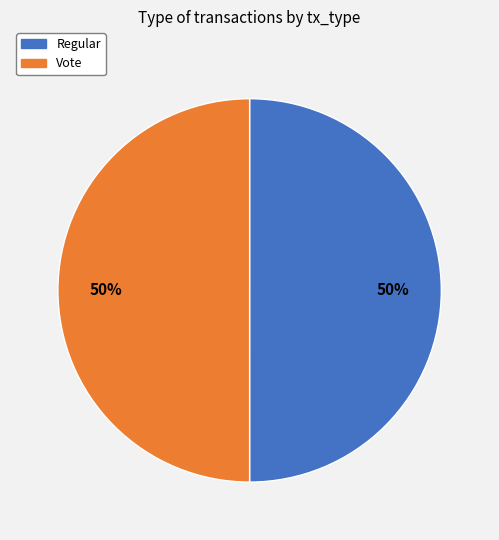

How many slices are in this pie chart?

2